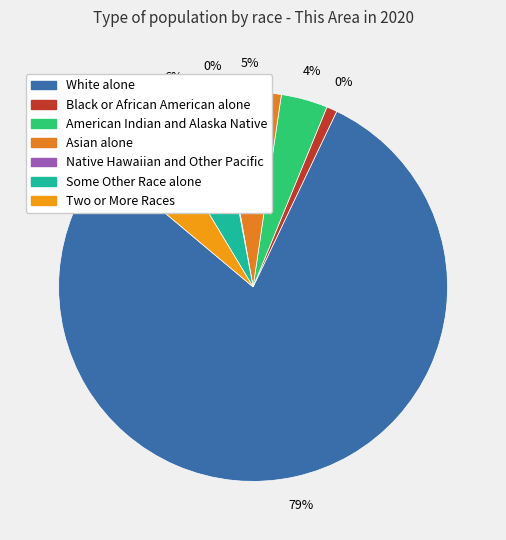

To the nearest percent, what is the average slice percentage?

14%